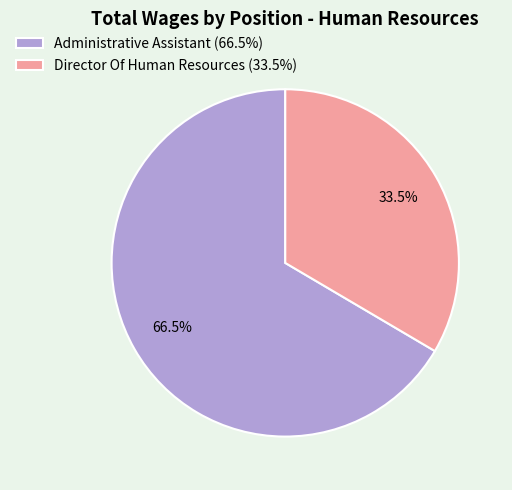

To the nearest percent, what is the average slice percentage?

50%